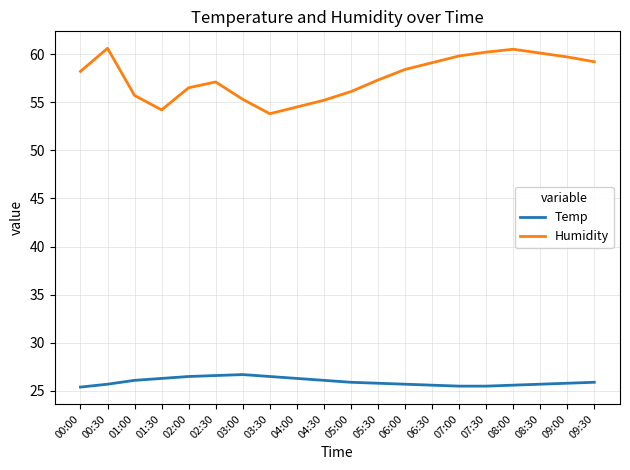

What is the maximum value shown in the chart?

60.6